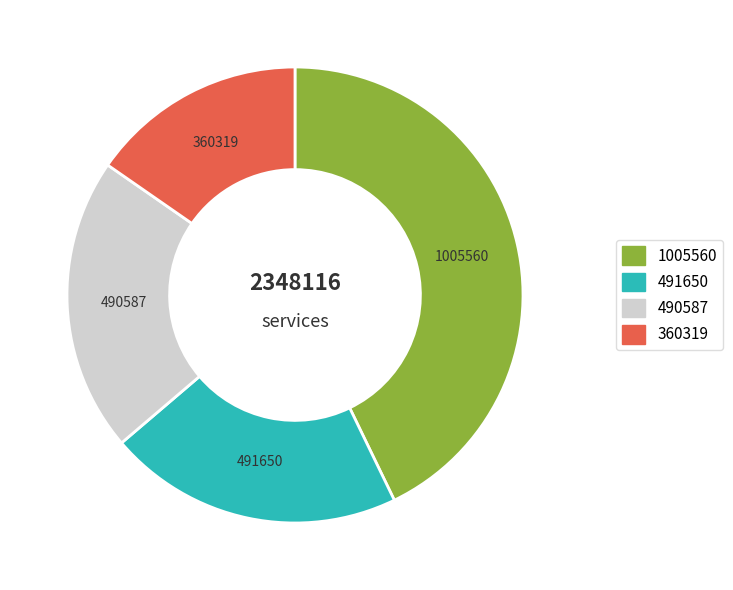

Does 360319 represent more than half of the total?

No